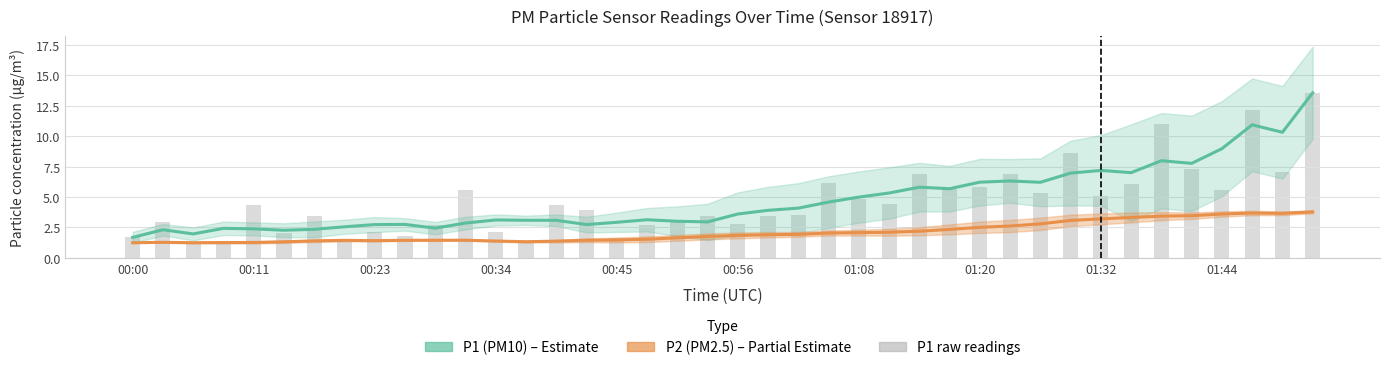

Read the P1 (PM10) value at 00:45.

2.9